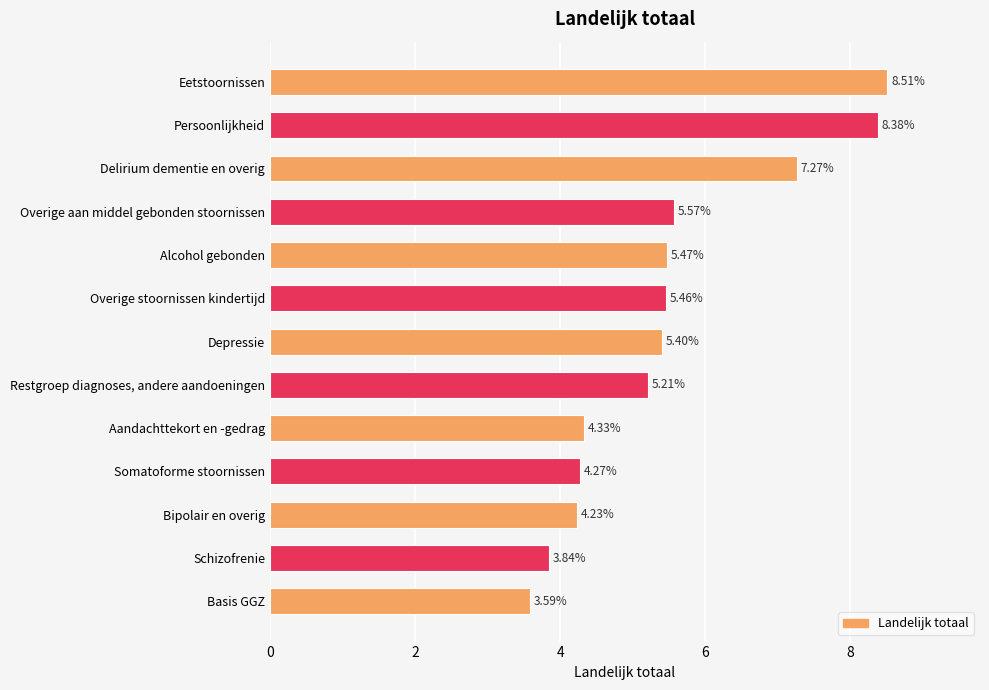

At which label is the value closest to 6?

Overige aan middel gebonden stoornissen